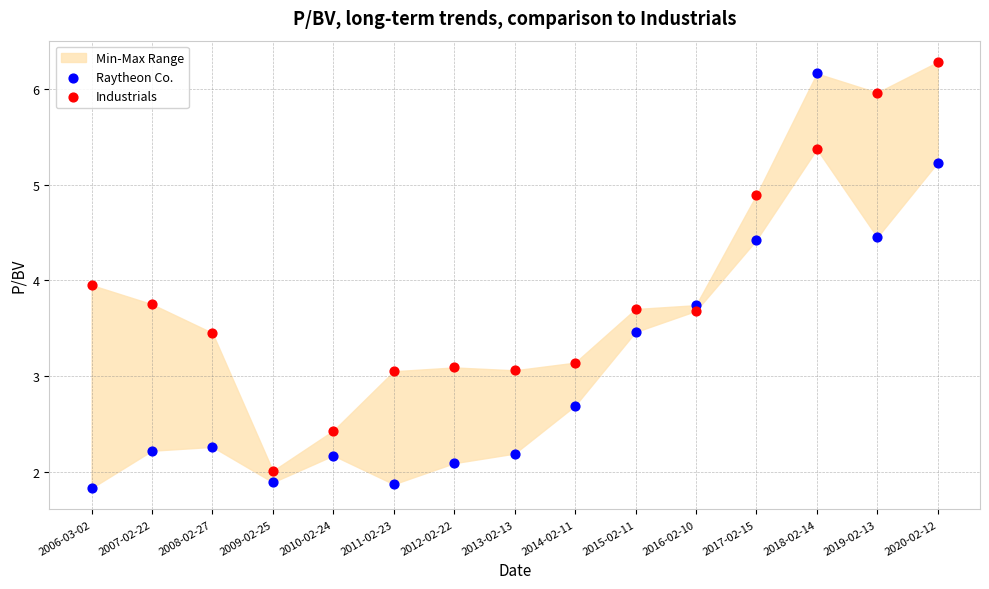

Which series has the largest Y range (max minus min)?

Raytheon Co.